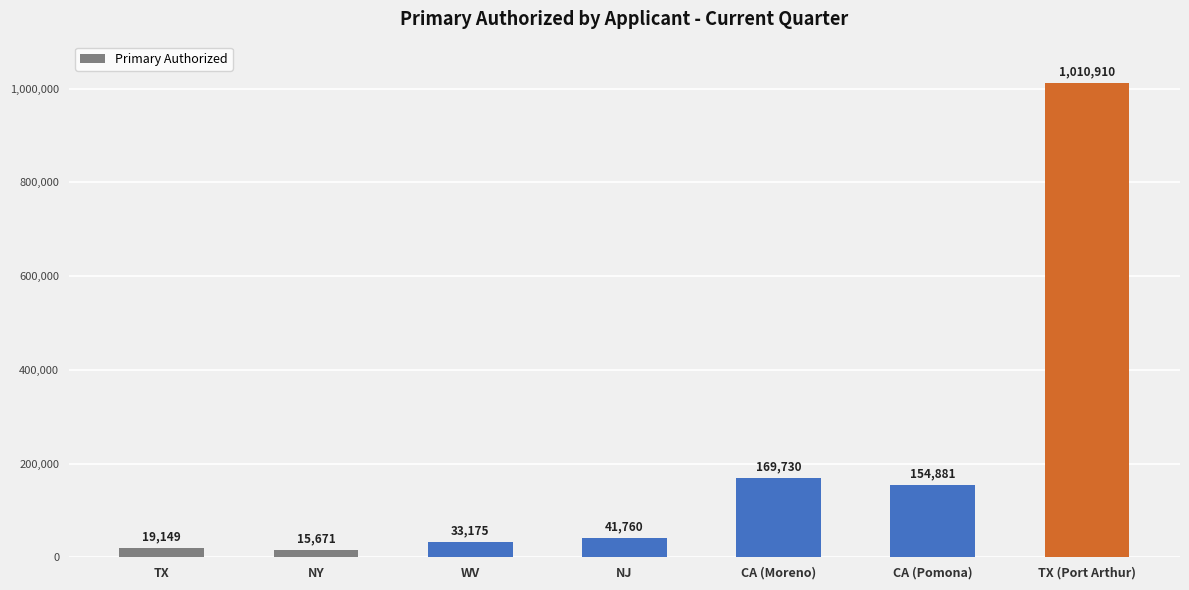

Does the chart contain stacked bars?

No